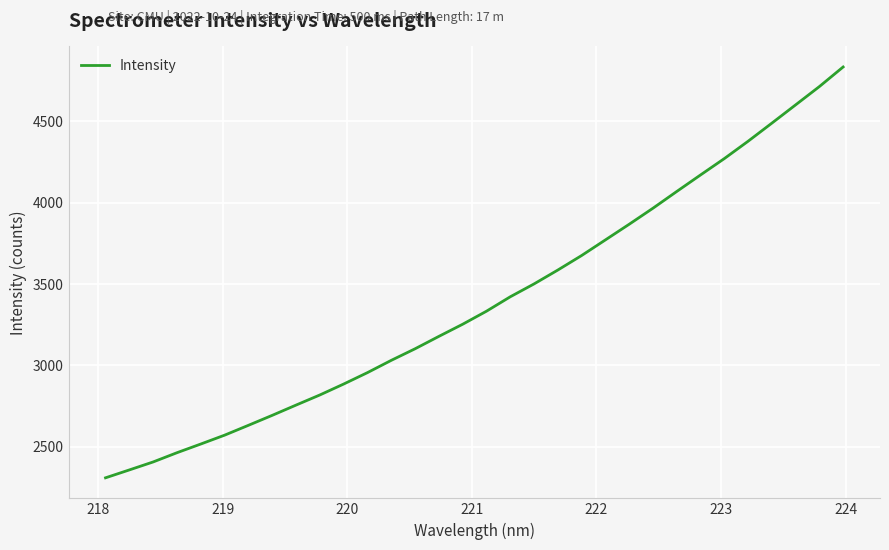

What is the difference between the maximum and minimum values?

2527.0